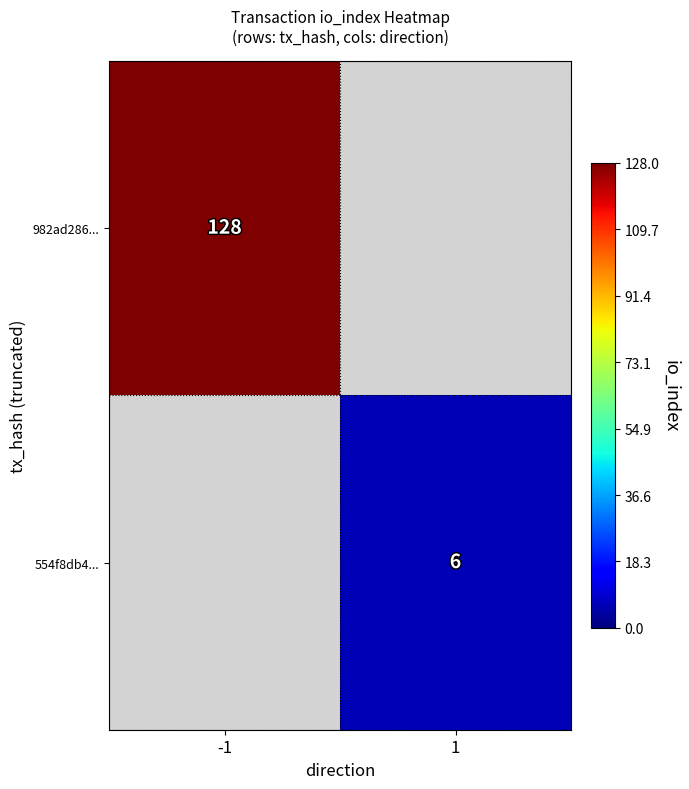

What is the total value across all series at -1?

128